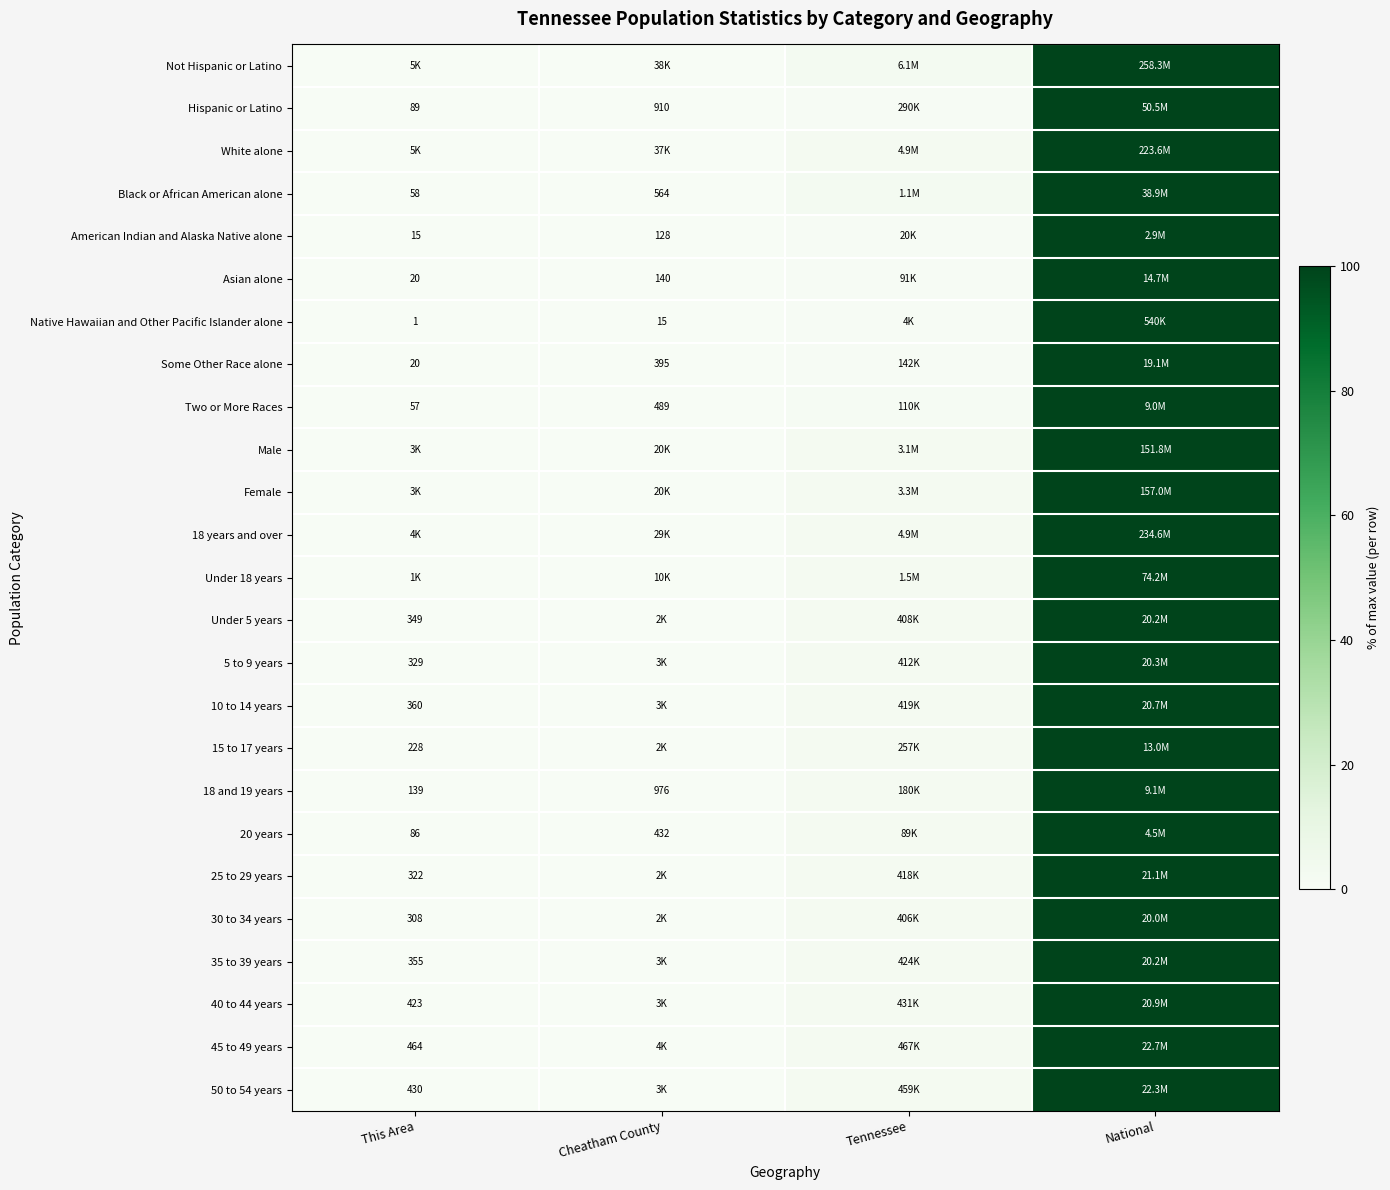

What is the difference between the maximum and minimum values in the 5 to 9 years series?

100.0